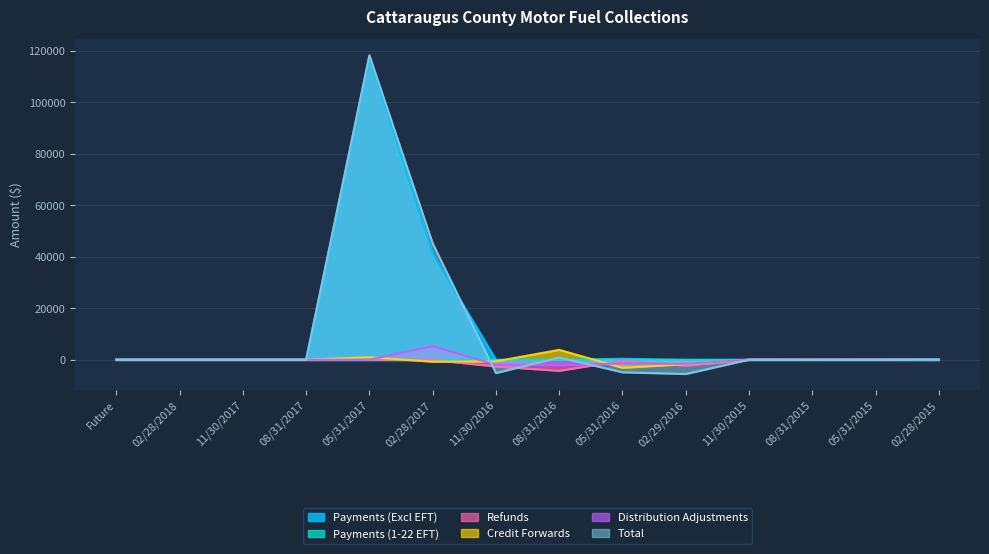

How many positive values does the Credit Forwards series have?

3